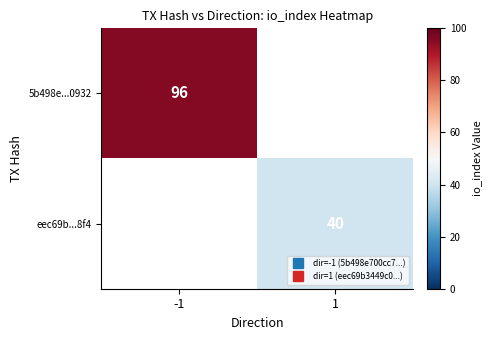

List the series in order of their peak value, highest first.

5b498e...0932, eec69b...8f4